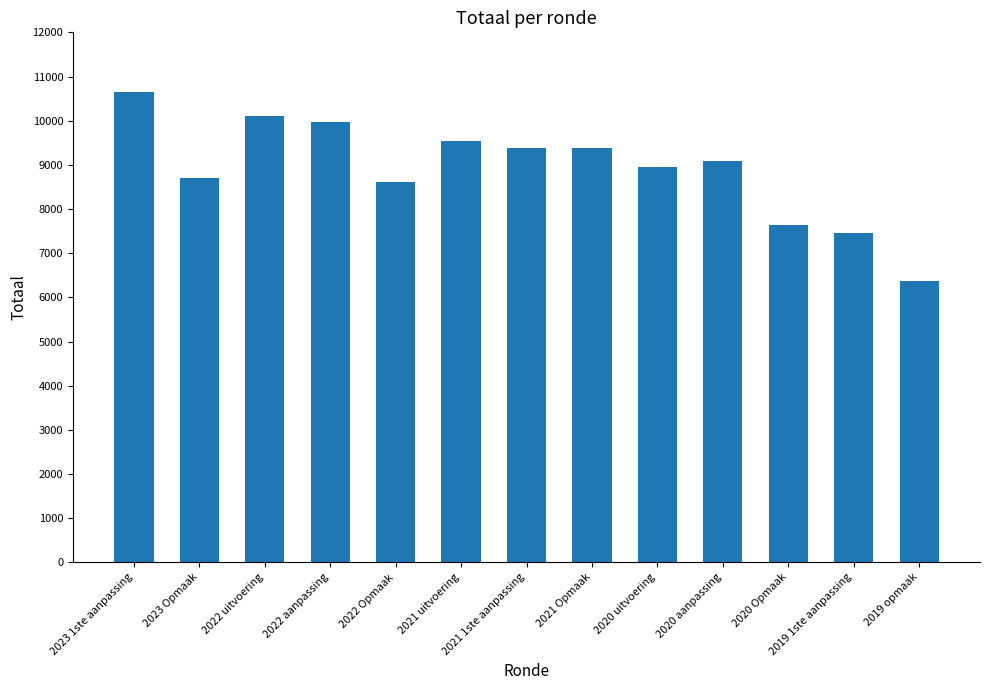

How many values are below 9086?

6